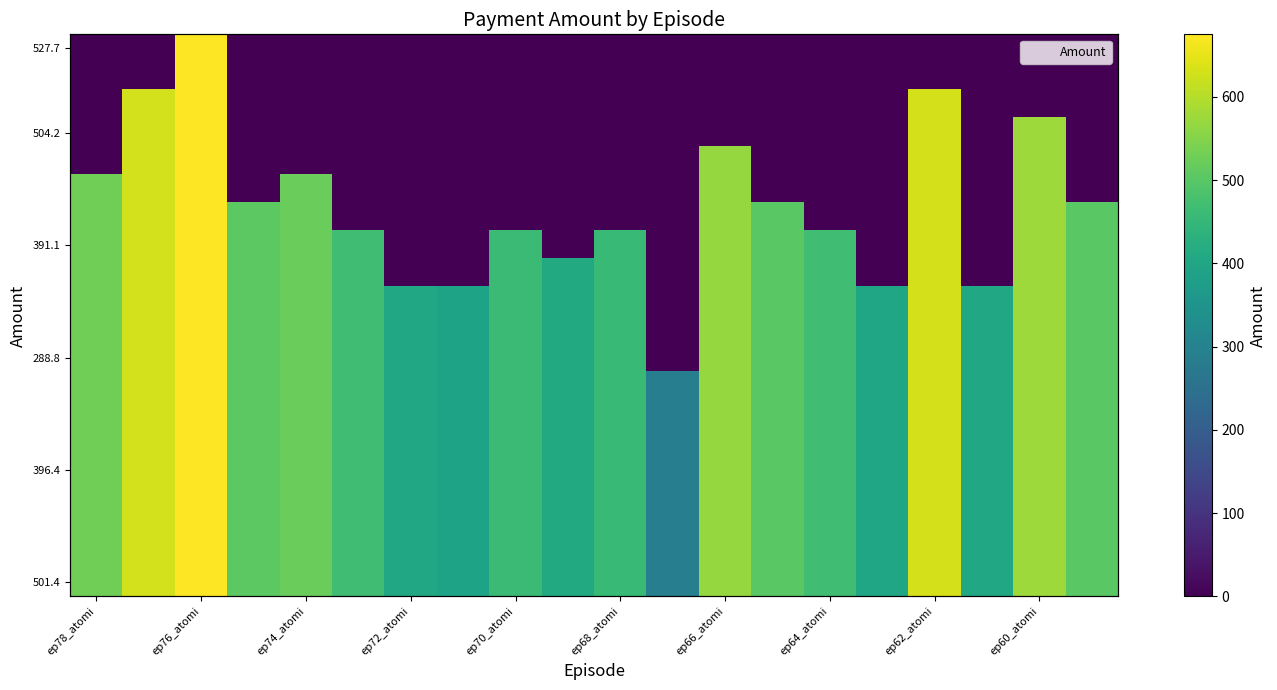

What is the sum of the values at ep69_atomi and ep64_atomi?

880.5